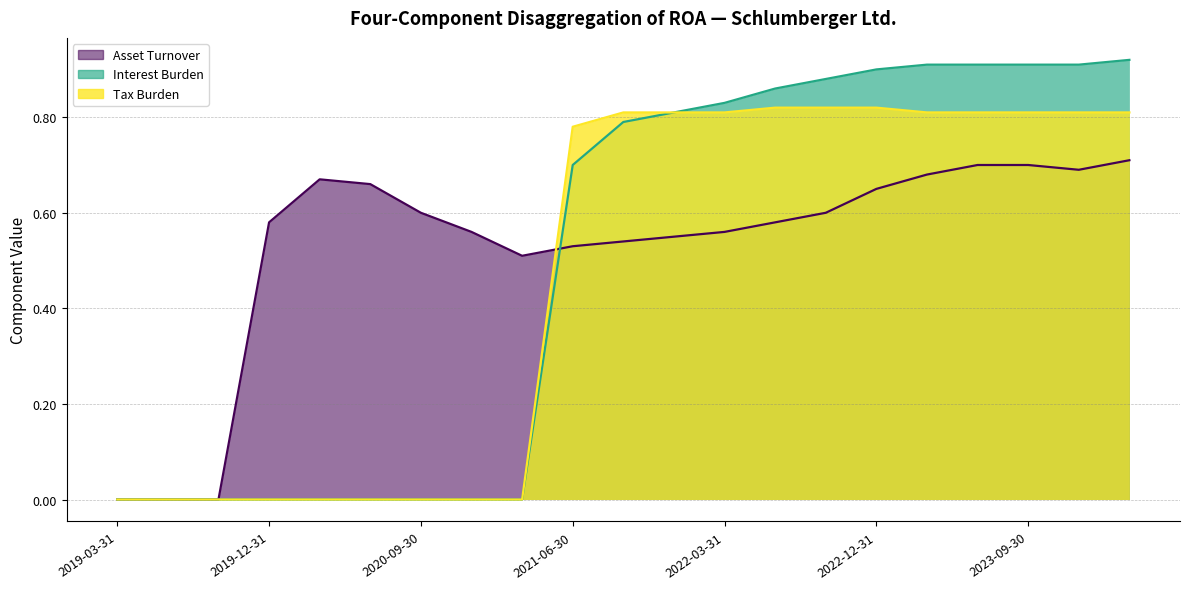

Reading right to left, extract all data points from this chart.

Asset Turnover: 2024-03-31=0.7	2023-12-31=0.7	2023-09-30=0.7	2023-06-30=0.7	2023-03-31=0.7	2022-12-31=0.7	2022-09-30=0.6	2022-06-30=0.6	2022-03-31=0.6	2021-12-31=0.6	2021-09-30=0.5	2021-06-30=0.5	2021-03-31=0.5	2020-12-31=0.6	2020-09-30=0.6	2020-06-30=0.7	2020-03-31=0.7	2019-12-31=0.6	2019-09-30=0.0	2019-06-30=0.0	2019-03-31=0.0
Interest Burden: 2024-03-31=0.9	2023-12-31=0.9	2023-09-30=0.9	2023-06-30=0.9	2023-03-31=0.9	2022-12-31=0.9	2022-09-30=0.9	2022-06-30=0.9	2022-03-31=0.8	2021-12-31=0.8	2021-09-30=0.8	2021-06-30=0.7	2021-03-31=0.0	2020-12-31=0.0	2020-09-30=0.0	2020-06-30=0.0	2020-03-31=0.0	2019-12-31=0.0	2019-09-30=0.0	2019-06-30=0.0	2019-03-31=0.0
Tax Burden: 2024-03-31=0.8	2023-12-31=0.8	2023-09-30=0.8	2023-06-30=0.8	2023-03-31=0.8	2022-12-31=0.8	2022-09-30=0.8	2022-06-30=0.8	2022-03-31=0.8	2021-12-31=0.8	2021-09-30=0.8	2021-06-30=0.8	2021-03-31=0.0	2020-12-31=0.0	2020-09-30=0.0	2020-06-30=0.0	2020-03-31=0.0	2019-12-31=0.0	2019-09-30=0.0	2019-06-30=0.0	2019-03-31=0.0